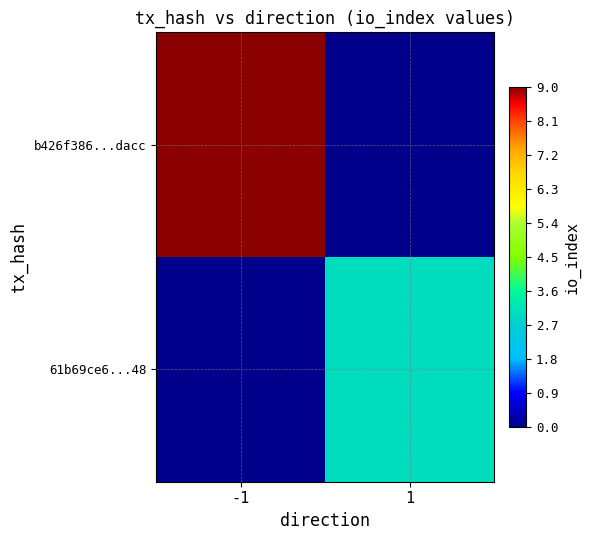

Which series has the widest spread of values?

b426f386...dacc